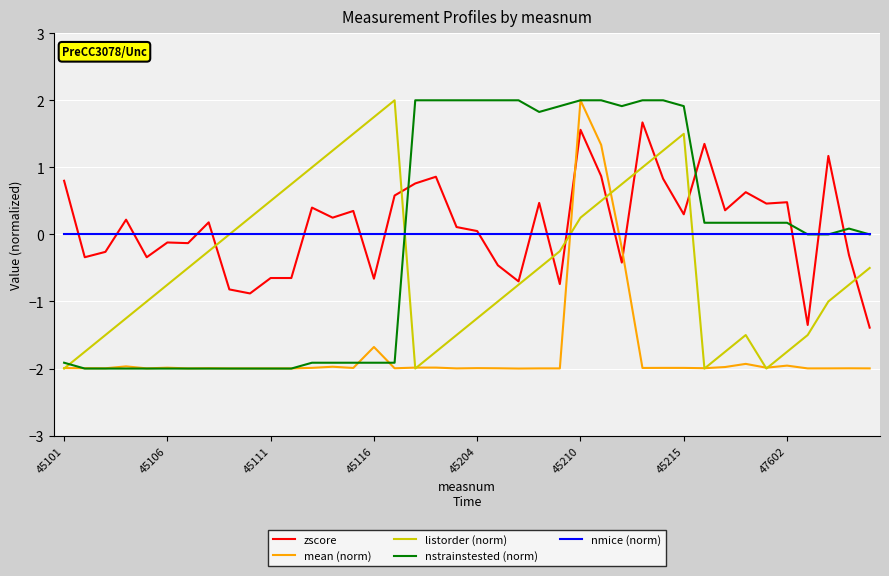

What is the minimum value shown in the chart?

-2.0